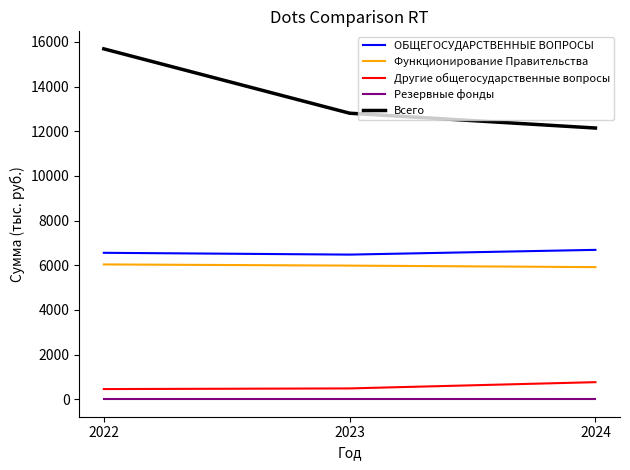

Which series changed the most between 2022 and 2023?

Всего